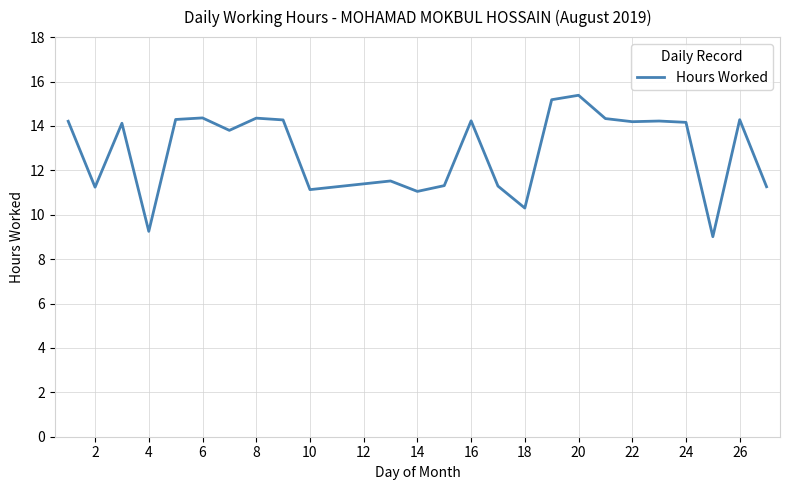

What is the minimum value shown in the chart?

9.0